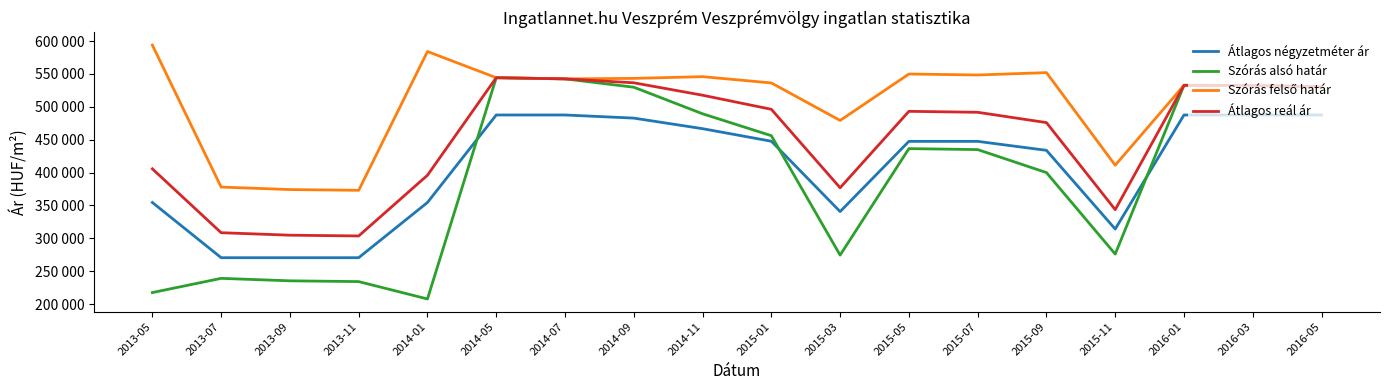

Does the chart have visible grid lines?

No